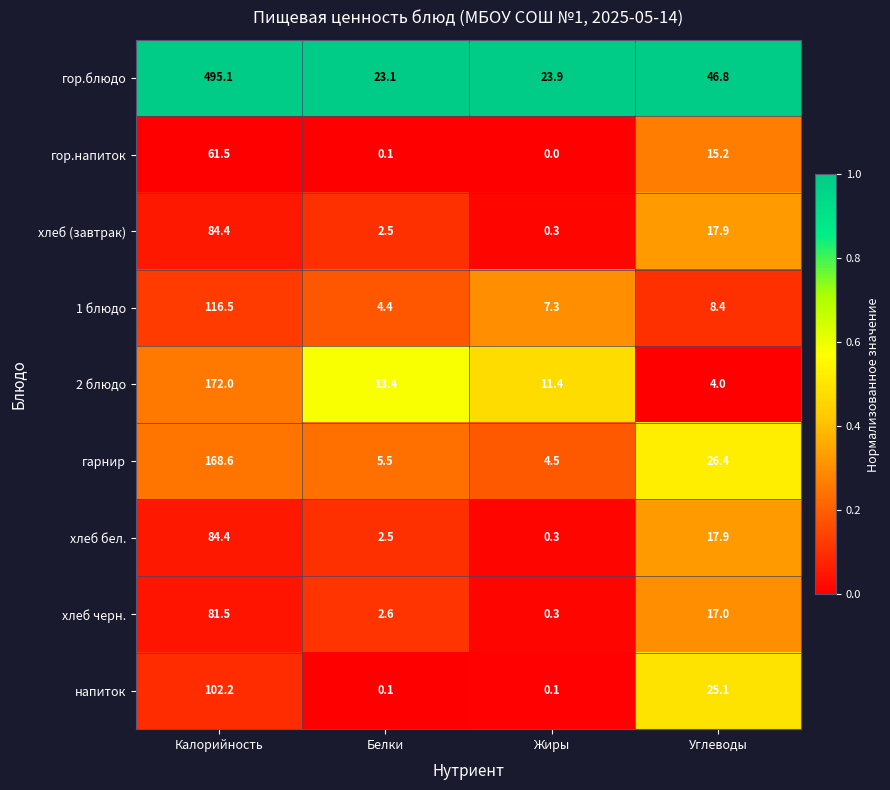

Where does the хлеб бел. series first go above 17?

Калорийность